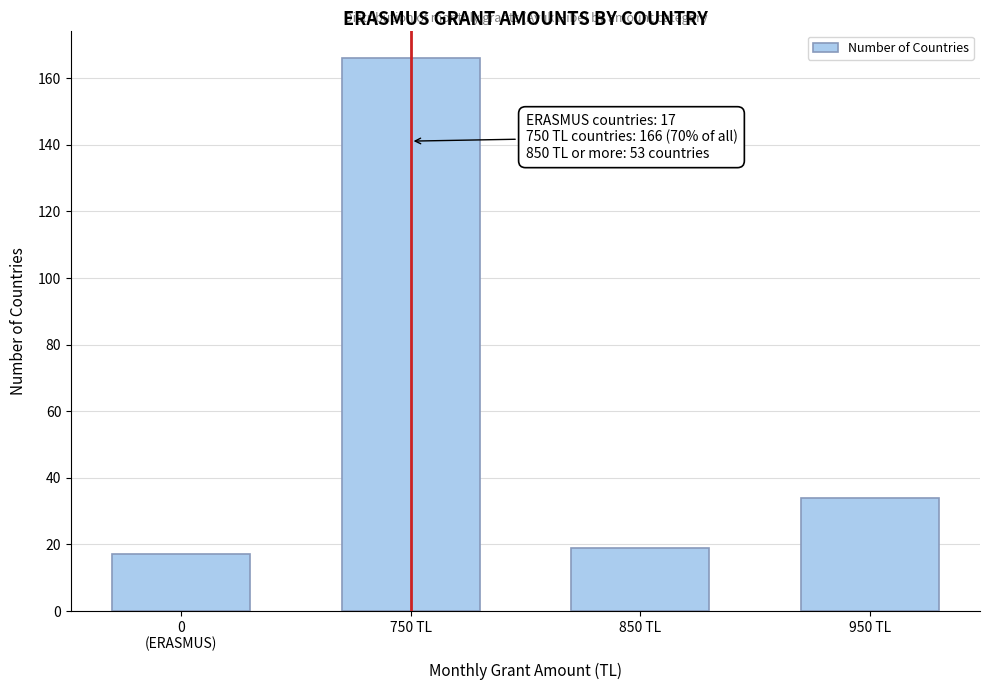

Reading left to right, extract all data points from this chart.

17	166	19	34